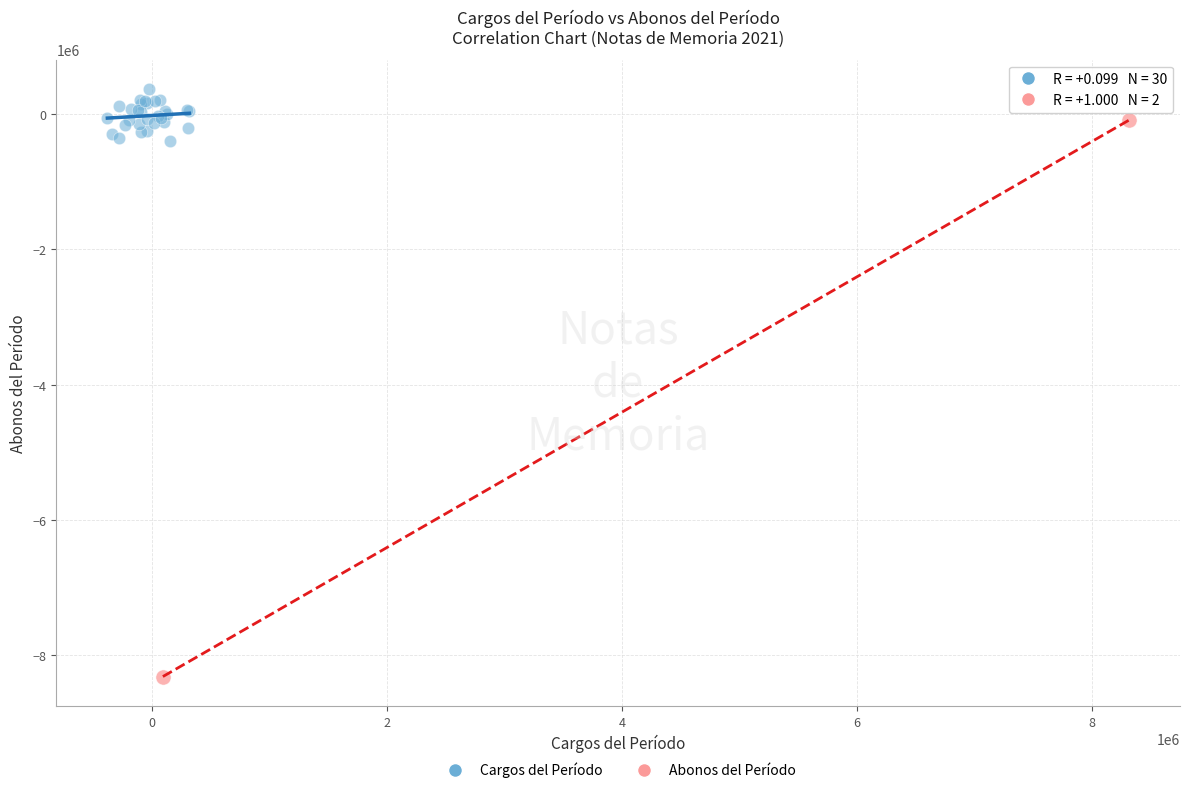

What are all the series names shown in the legend?

Cargos del Período, Abonos del Período